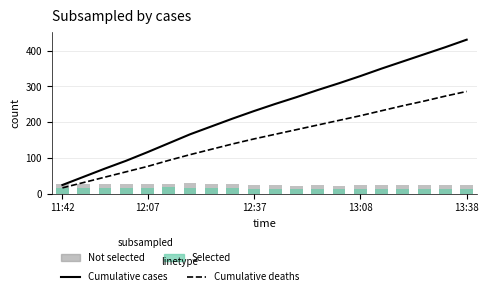

What is the label of the 11th bar from the right?

12:37